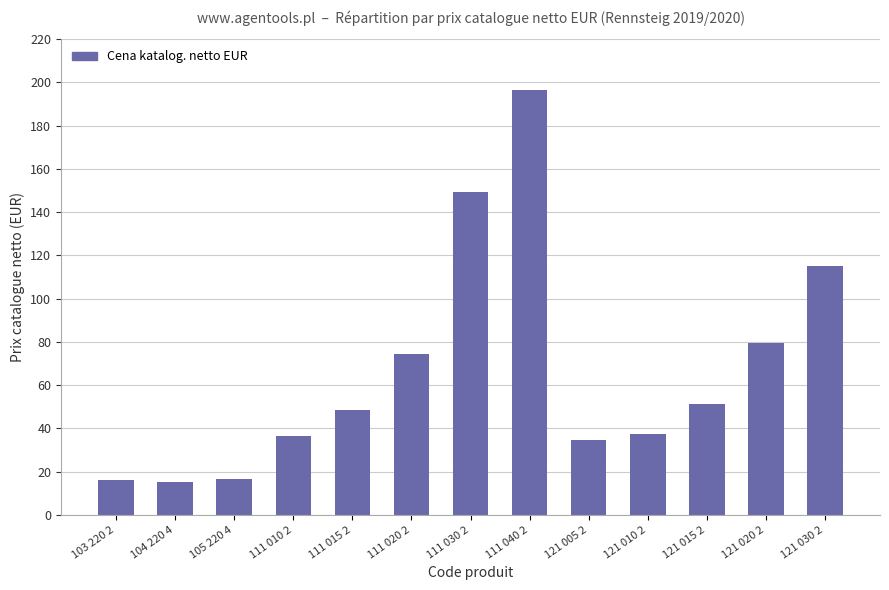

What is the sum of the values at 104 220 4 and 111 040 2?

211.8